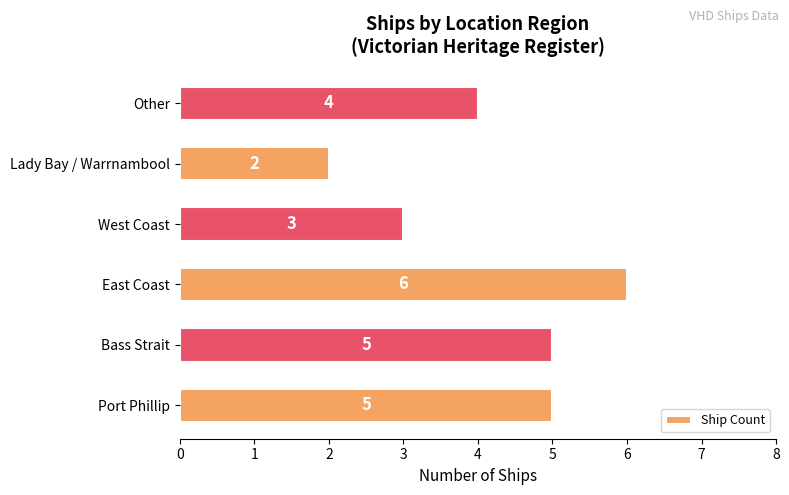

Read the value at Bass Strait.

5